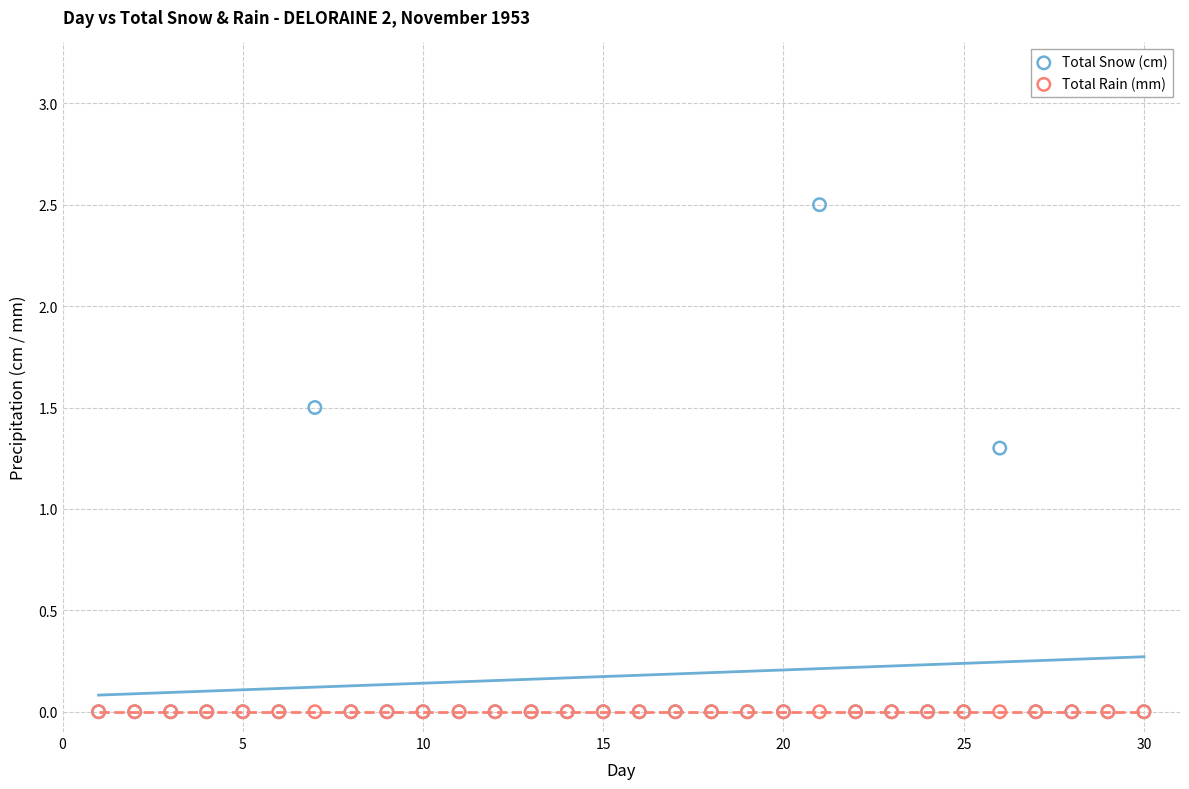

Across all series, what Y value is closest to 1?

1.3